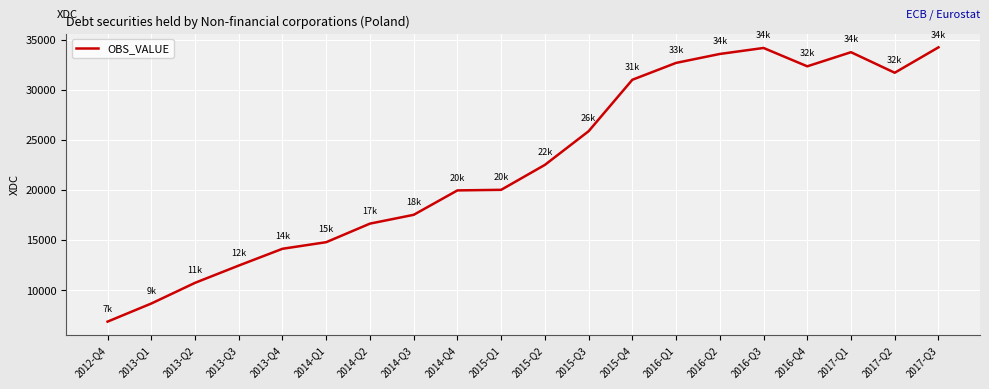

True or false: the data shows 10722.3 at 2013-Q2.

True